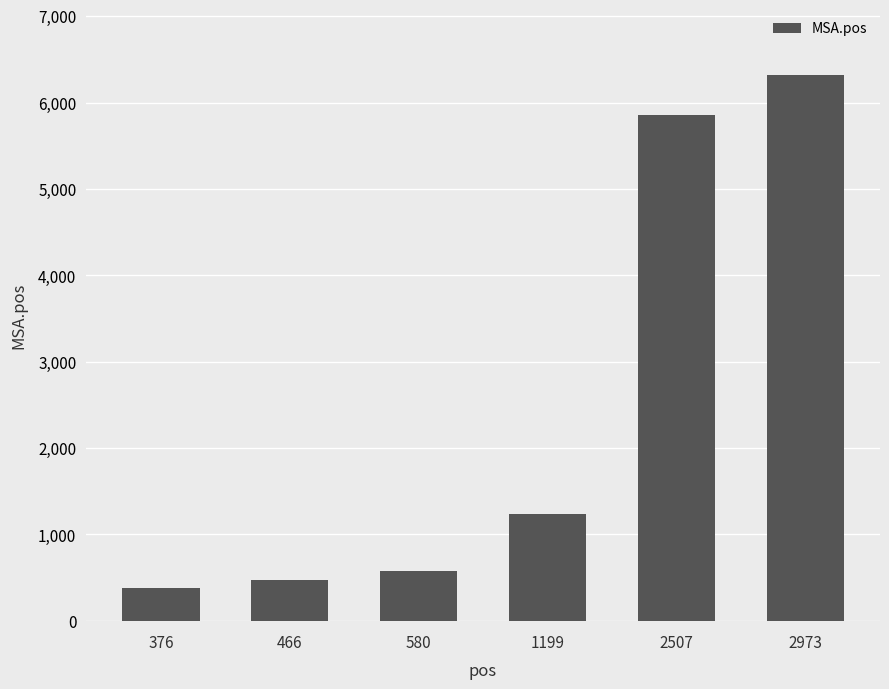

The value at 376 is 377. True or false?

True